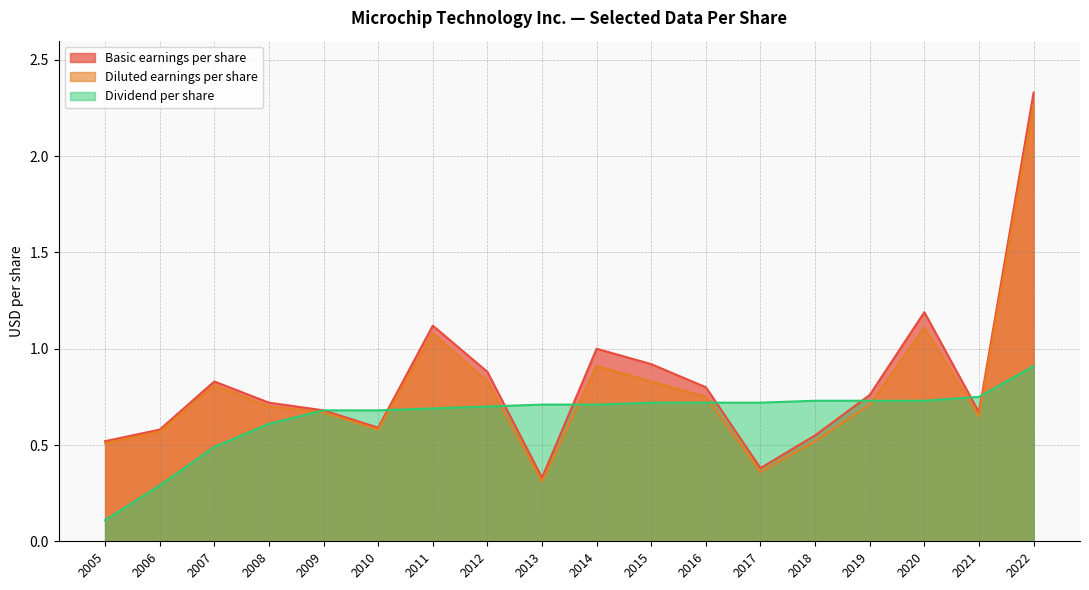

Rank the series by their maximum value, from lowest to highest.

Dividend per share, Diluted earnings per share, Basic earnings per share